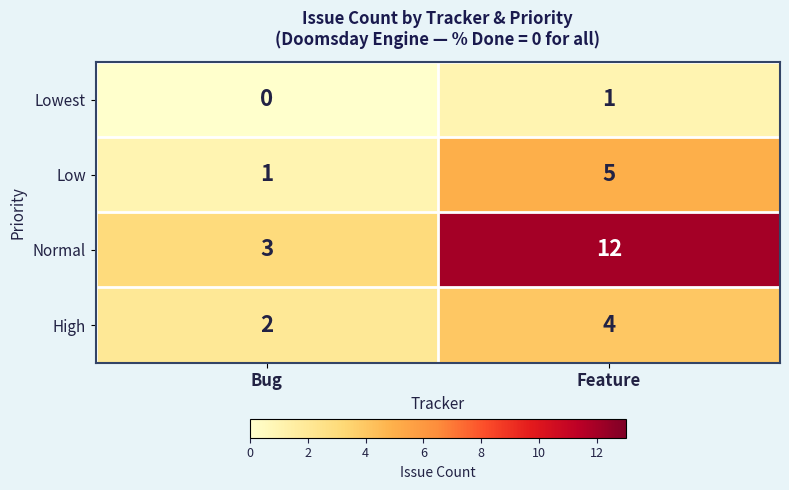

What is the total value across all series at Feature?

22